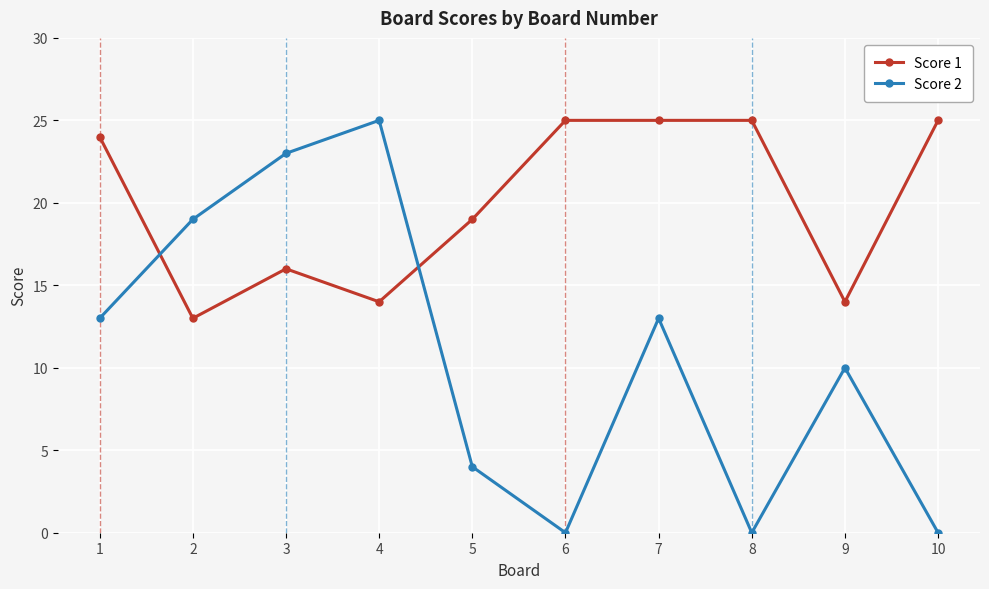

The Score 2 series shows 19 at 2. True or false?

True